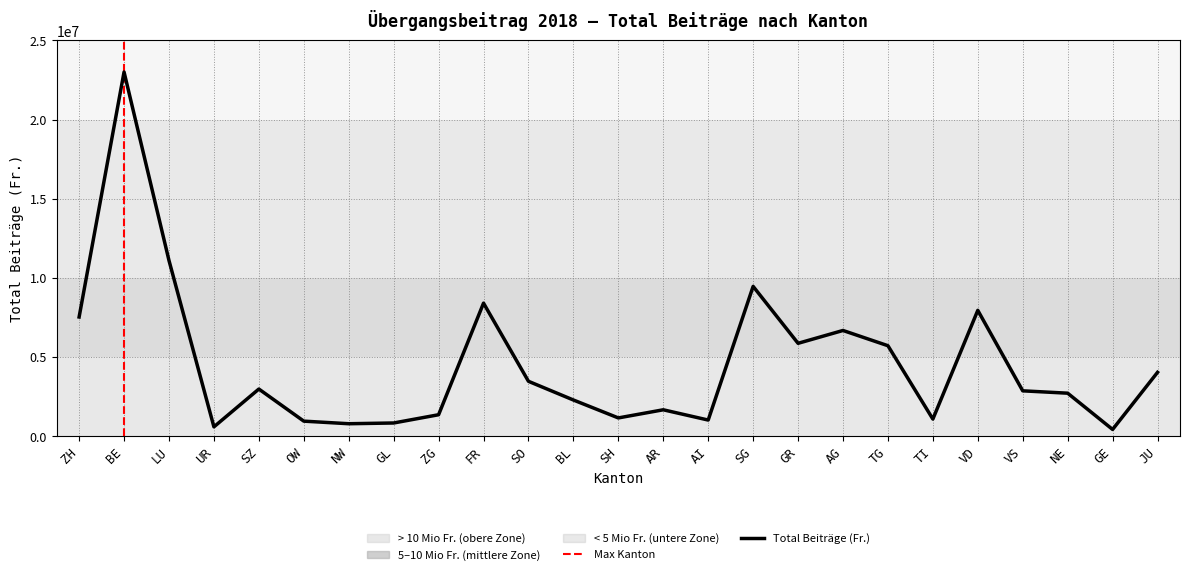

How many interior local valleys (lower than both neighbors) does the data have?

7